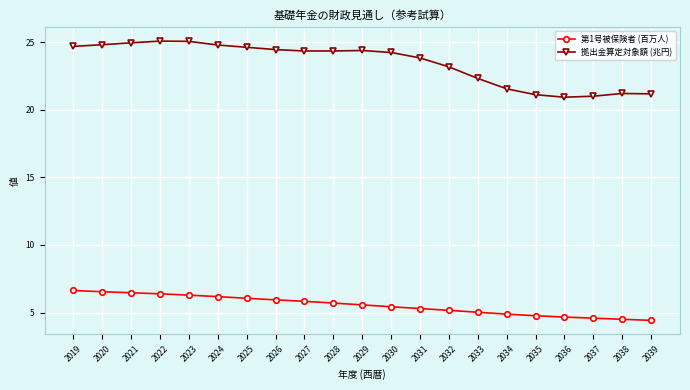

True or false: 第1号被保険者 (百万人) and 拠出金算定対象額 (兆円) cross at least once.

False